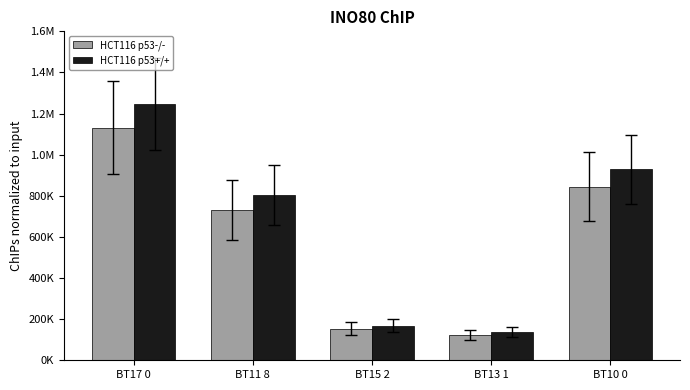

Does the chart contain any negative values?

No